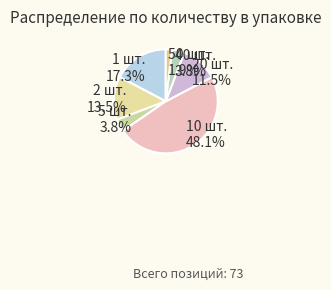

Does 40 шт. represent more than half of the total?

No